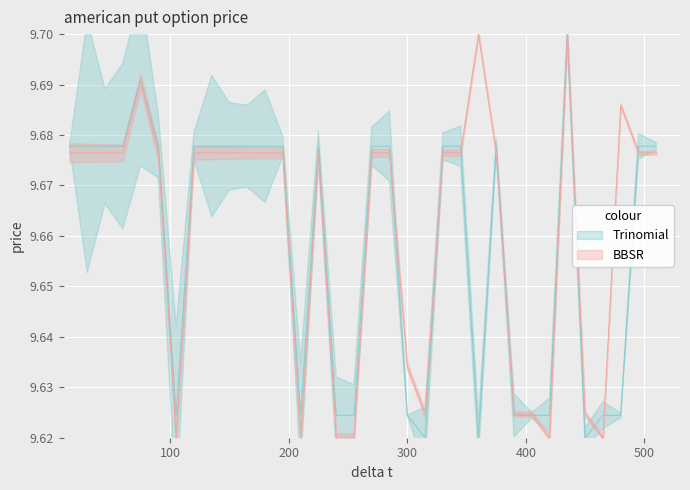

Reading left to right, list all the values displayed in this chart.

BBSR: 9.7	9.7	9.7	9.7	9.7	9.7	9.6	9.7	9.7	9.7	9.7	9.7	9.7	9.6	9.7	9.6	9.6	9.7	9.7	9.6	9.6	9.7	9.7	9.7	9.7	9.6	9.6	9.6	9.7	9.6	9.6	9.7	9.7	9.7
Trinomial: 9.7	9.7	9.7	9.7	9.7	9.7	9.6	9.7	9.7	9.7	9.7	9.7	9.7	9.6	9.7	9.6	9.6	9.7	9.7	9.6	9.6	9.7	9.7	9.6	9.7	9.6	9.6	9.6	9.7	9.6	9.6	9.6	9.7	9.7